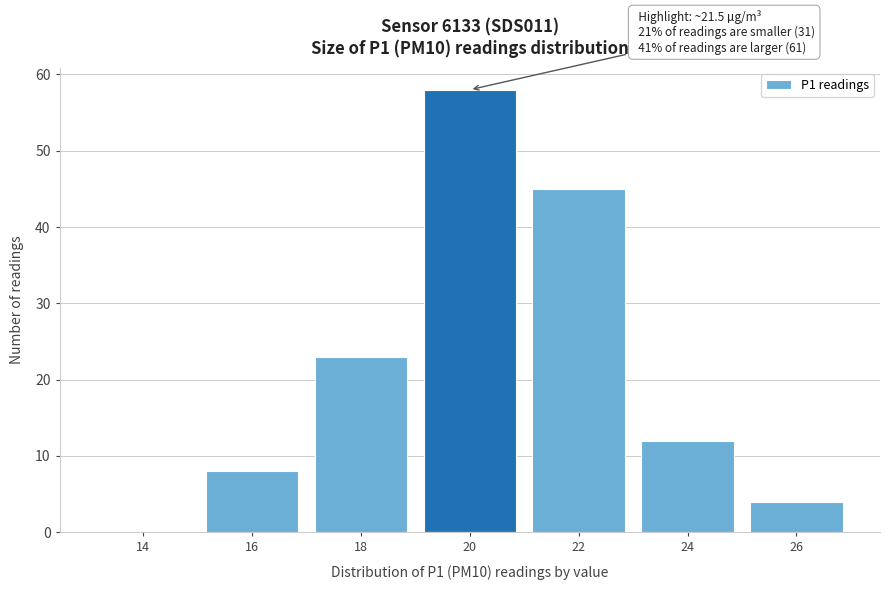

Reading left to right, transcribe all the data shown in this chart.

14=0	16=8	18=23	20=58	22=45	24=12	26=4